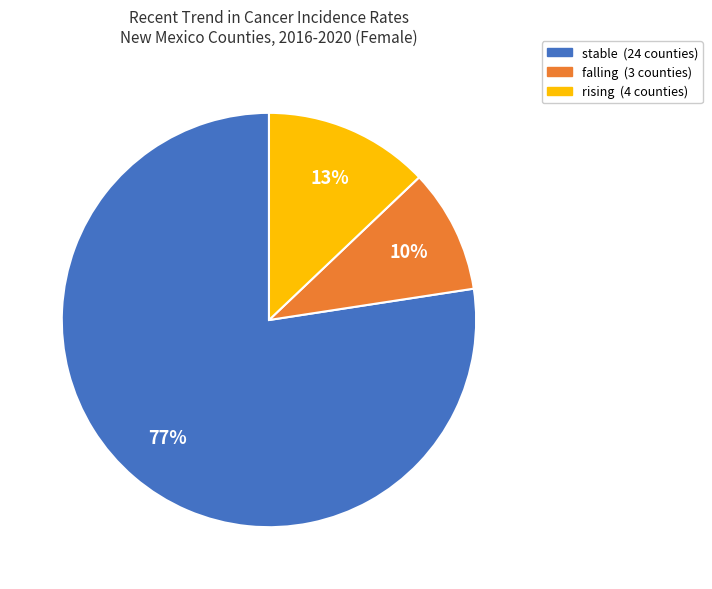

Is there any slice that represents more than half of the pie?

Yes